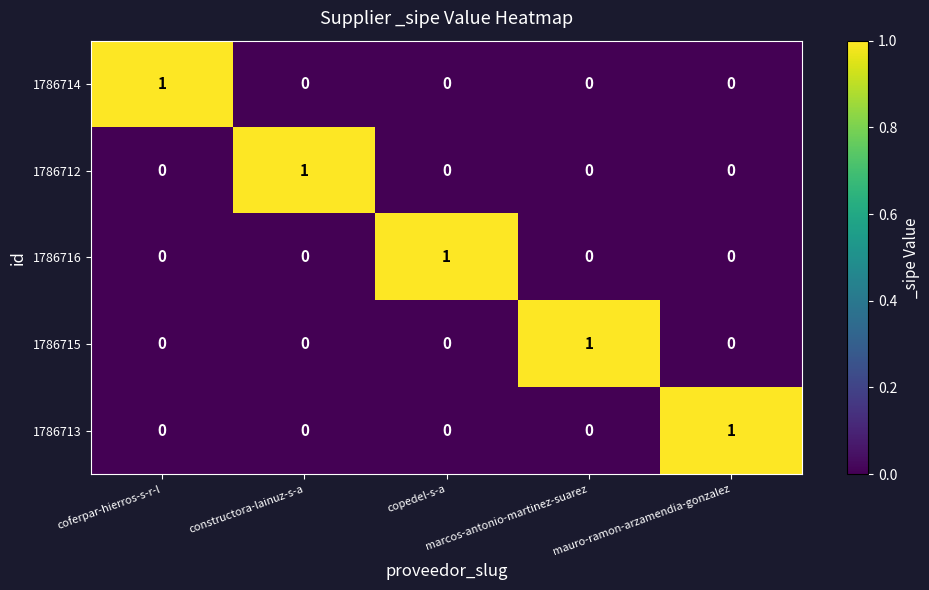

How many 1786712 values are between 0 and 1?

5